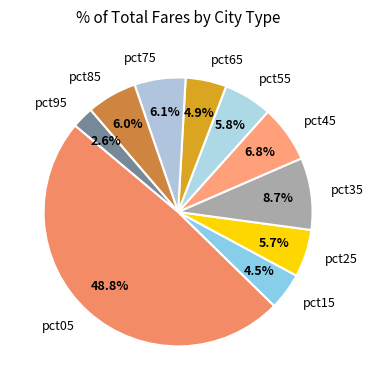

To the nearest percent, what portion does pct95 represent?

3%